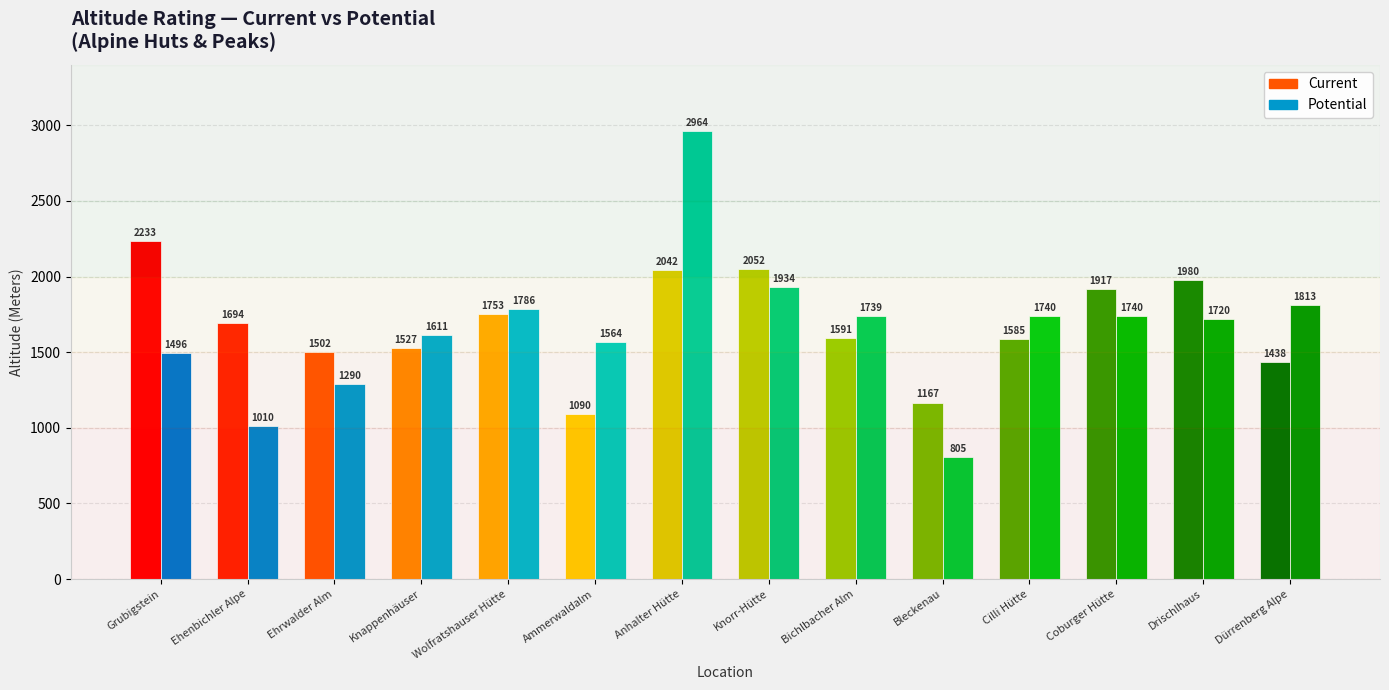

What are all the series names shown in the legend?

Current, Potential